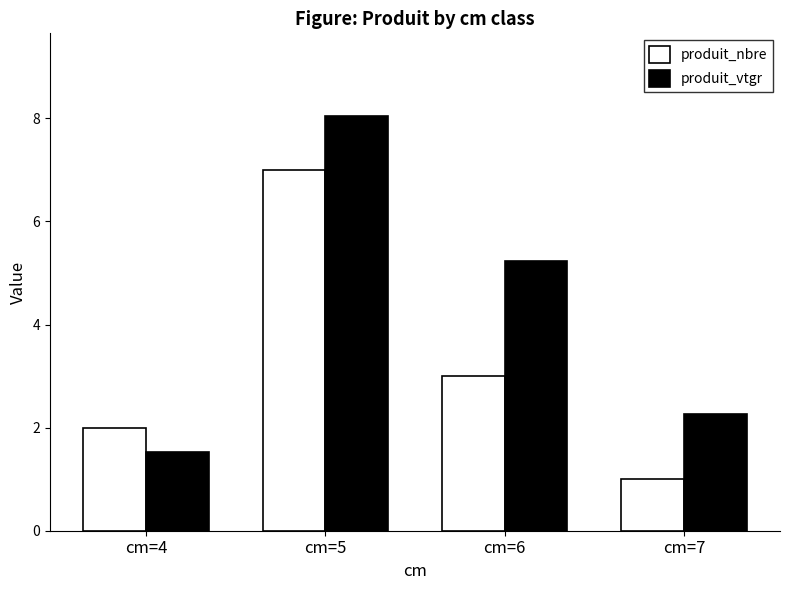

Is the value of produit_nbre at cm=6 greater than the value of produit_vtgr at cm=6?

No